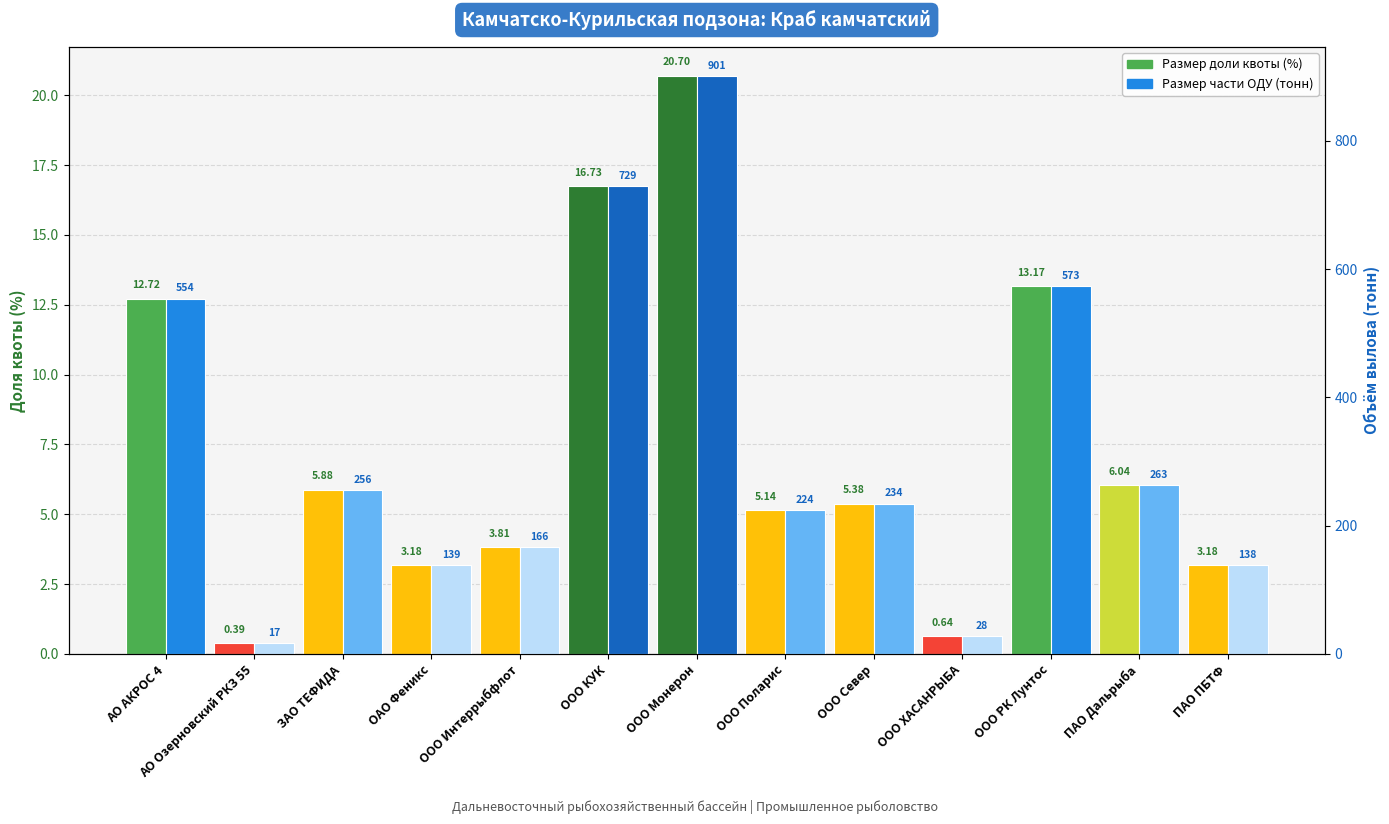

Which series has the largest total across all categories?

Размер части ОДУ (тонн)